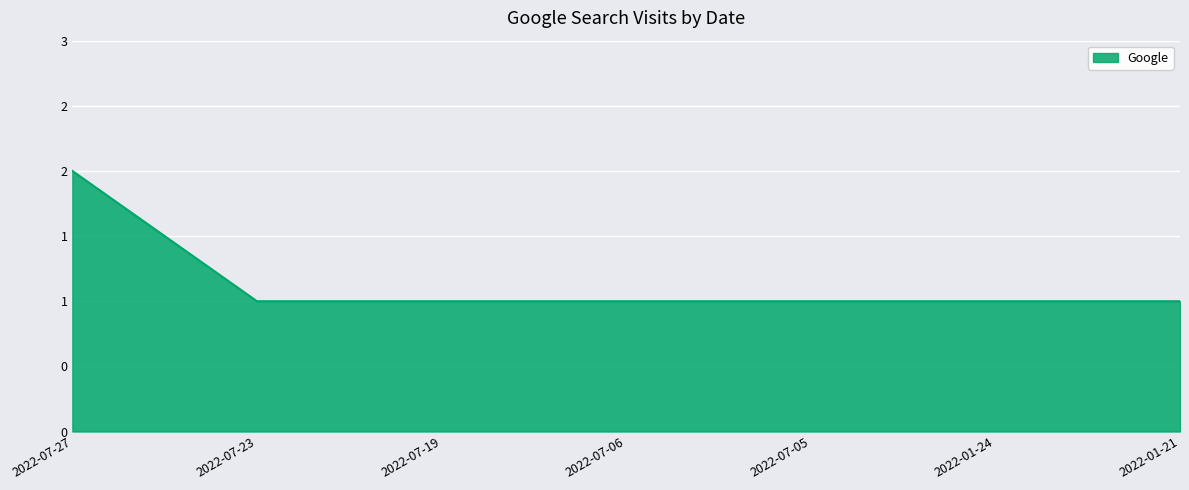

Rank the categories by value from highest to lowest.

2022-07-27, 2022-07-23, 2022-07-19, 2022-07-06, 2022-07-05, 2022-01-24, 2022-01-21